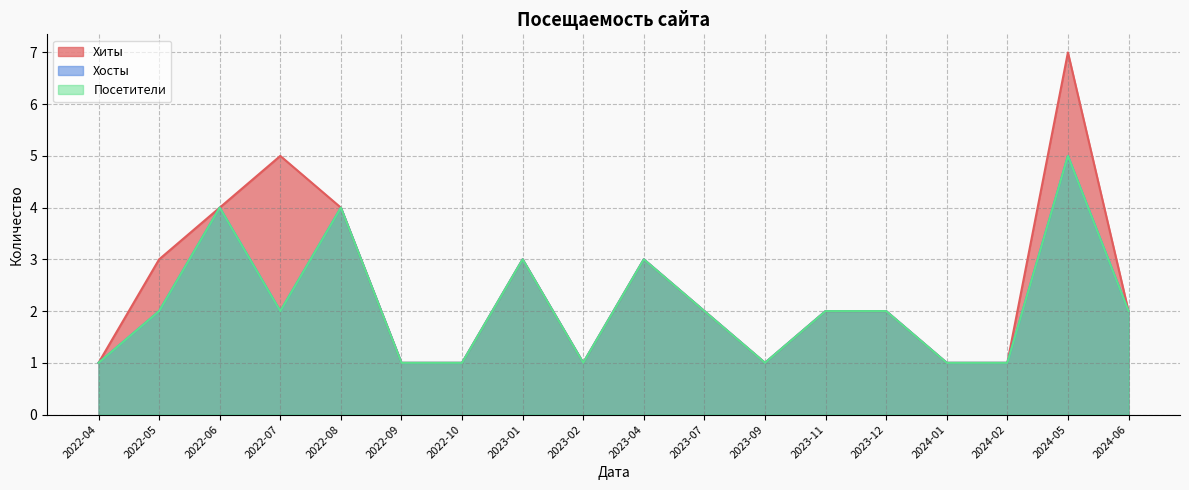

What is the value of the Хиты point at the 13th from the left?

2